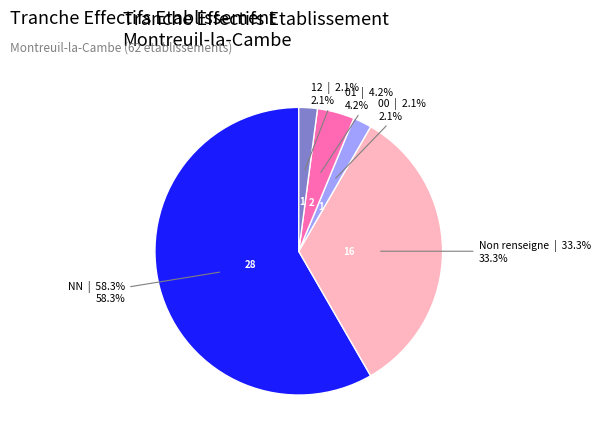

Which slice is the largest?

NN